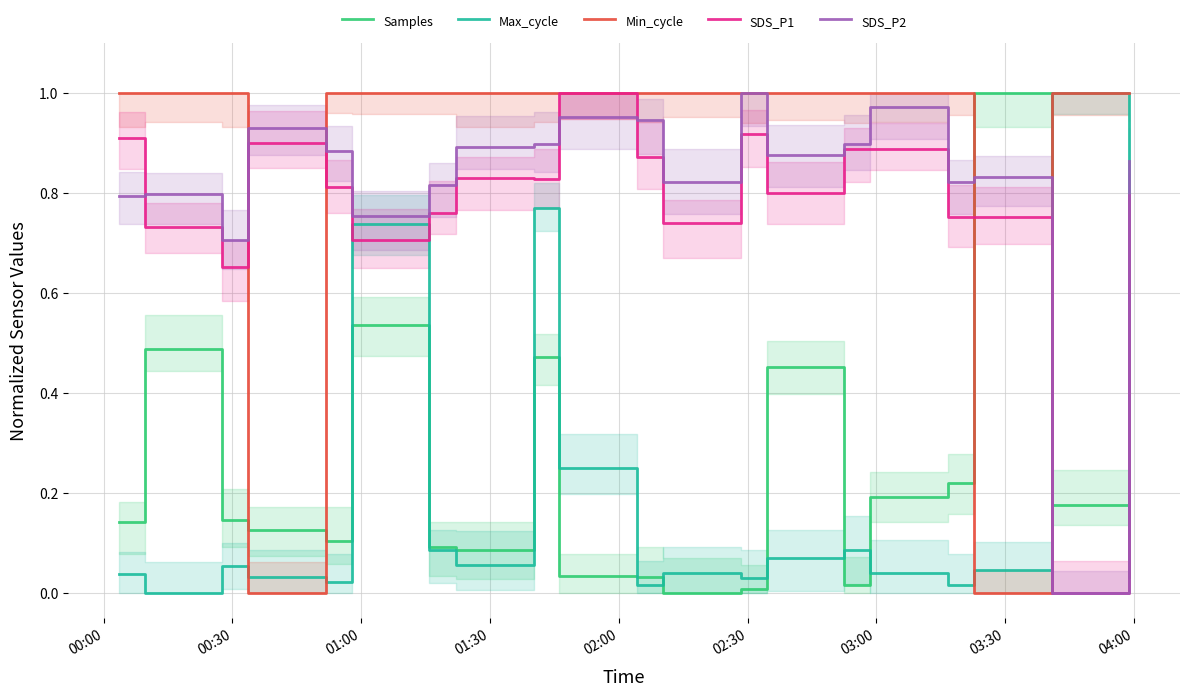

Reading left to right, what are all the values shown in this chart?

Samples: 0.1	0.5	0.1	0.1	0.1	0.5	0.1	0.1	0.5	0.0	0.0	0.0	0.0	0.5	0.0	0.2	0.2	1.0	0.2	0.6
Max_cycle: 0.0	0.0	0.1	0.0	0.0	0.7	0.1	0.1	0.8	0.2	0.0	0.0	0.0	0.1	0.1	0.0	0.0	0.0	1.0	0.0
Min_cycle: 1.0	1.0	1.0	0.0	1.0	1.0	1.0	1.0	1.0	1.0	1.0	1.0	1.0	1.0	1.0	1.0	1.0	0.0	1.0	1.0
SDS_P1: 0.9	0.7	0.7	0.9	0.8	0.7	0.8	0.8	0.8	1.0	0.9	0.7	0.9	0.8	0.9	0.9	0.8	0.8	0.0	0.8
SDS_P2: 0.8	0.8	0.7	0.9	0.9	0.8	0.8	0.9	0.9	1.0	0.9	0.8	1.0	0.9	0.9	1.0	0.8	0.8	0.0	0.9